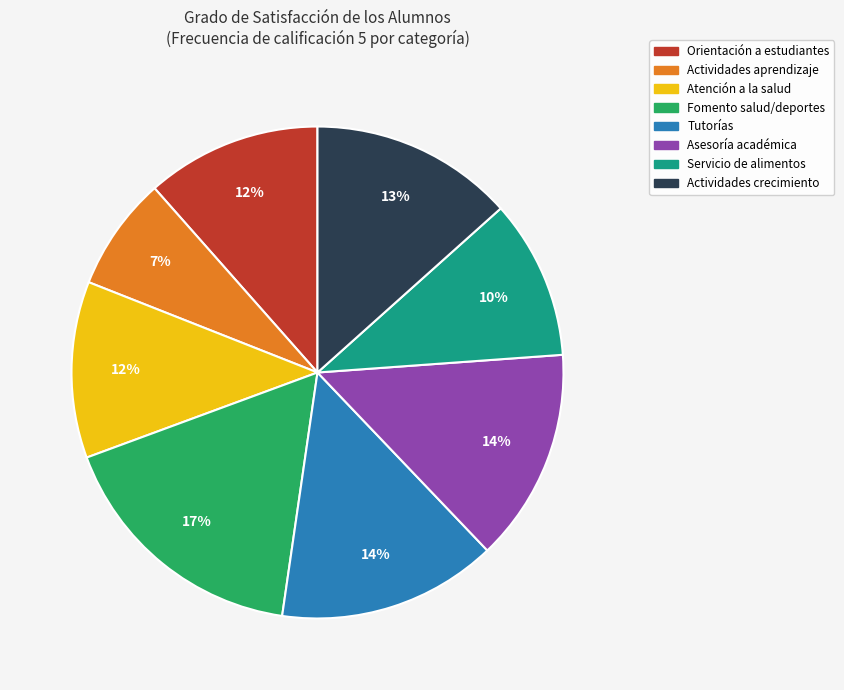

Is there a majority slice in this chart?

No